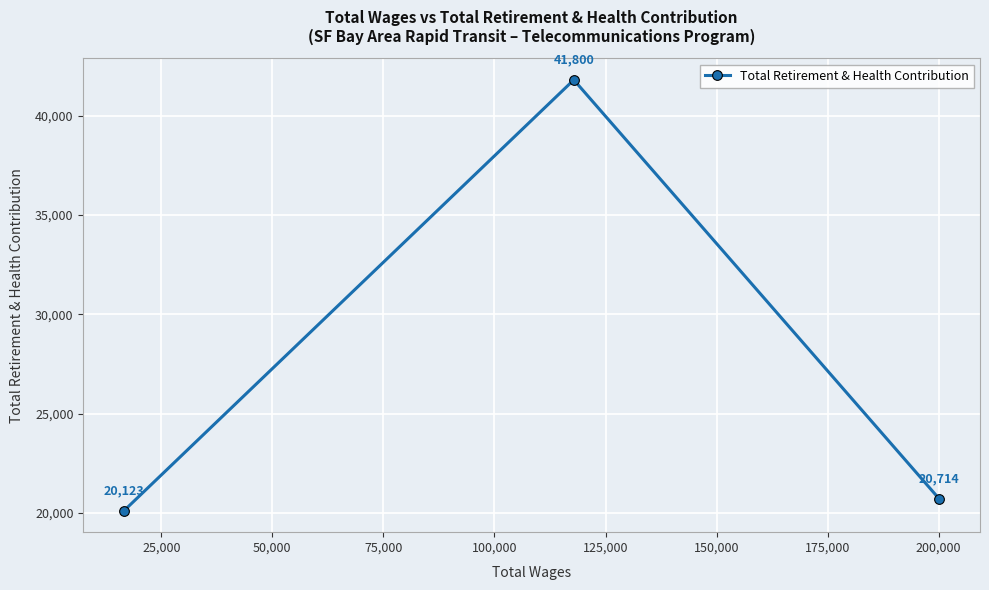

Does the chart have visible grid lines?

Yes